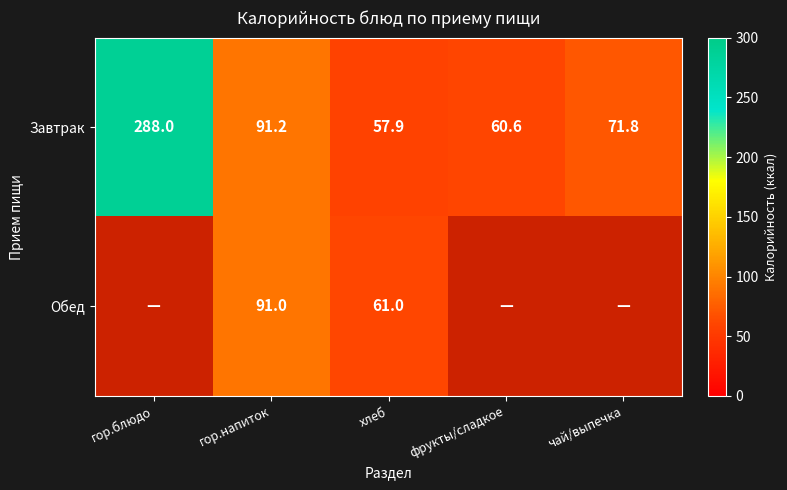

What is the sum of all Завтрак values?

569.5